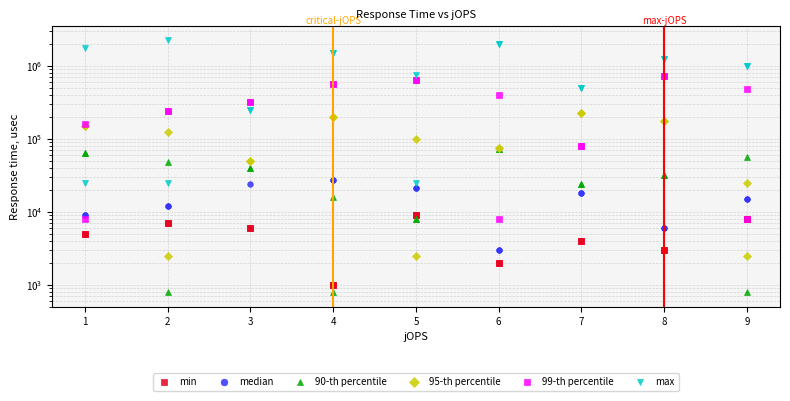

True or false: 99-th percentile has more than 1 points higher than both neighbors.

False